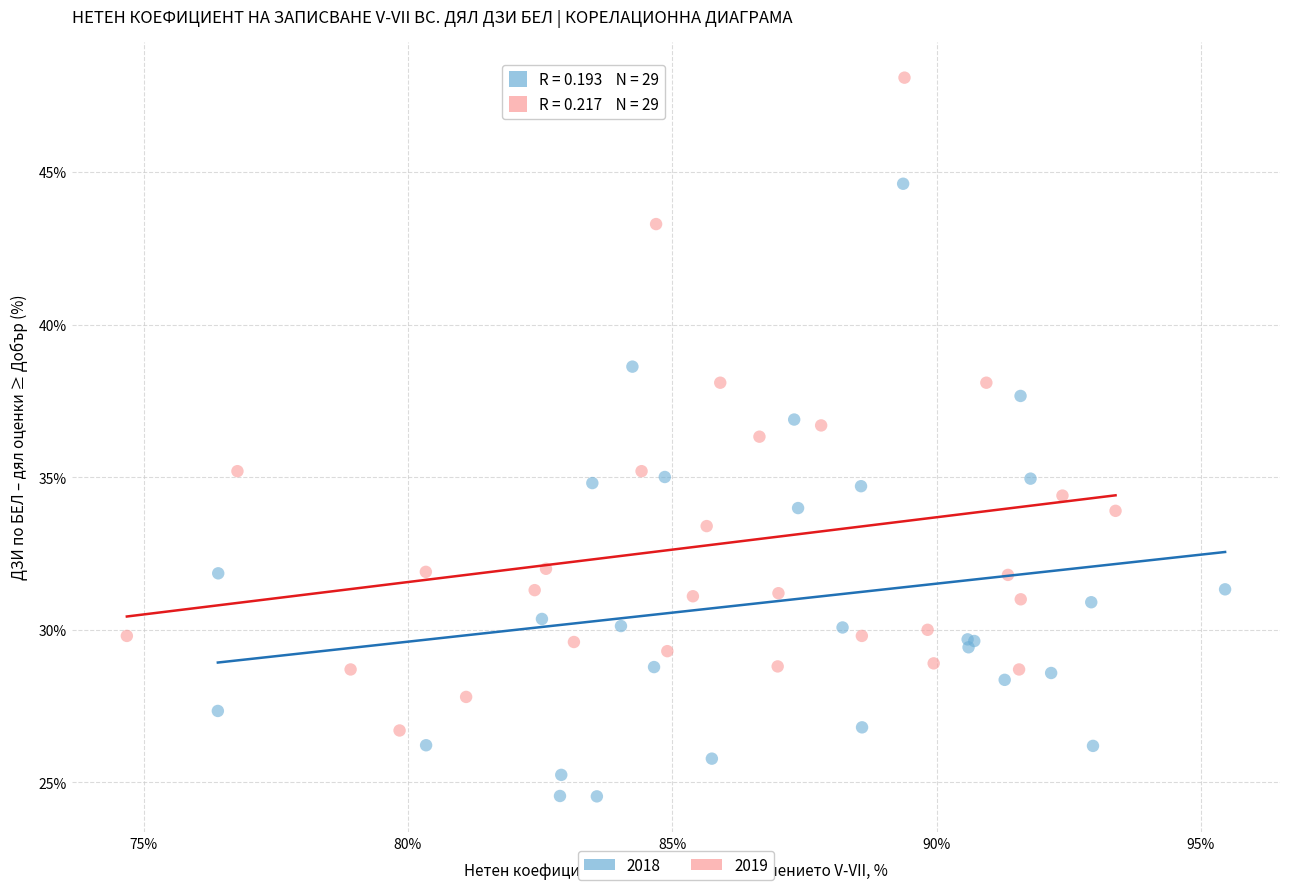

Which series contains the highest Y value?

2019